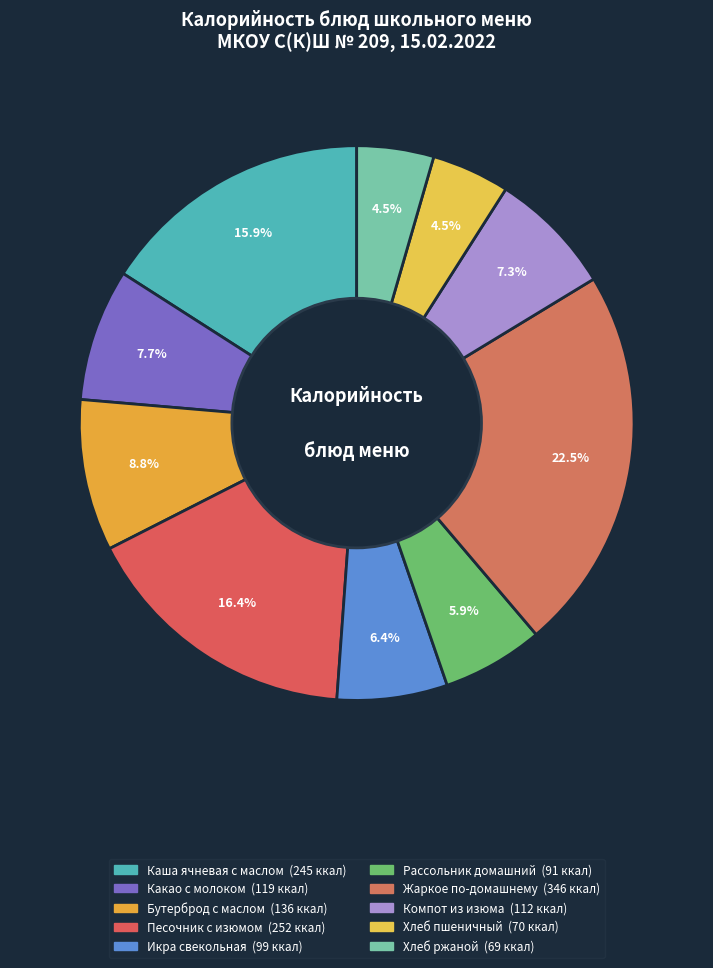

To the nearest percent, what portion does Каша ячневая с маслом represent?

16%